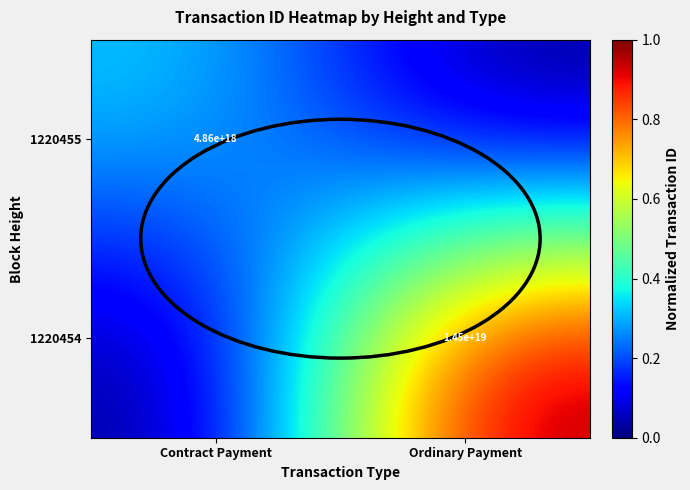

How many series are shown in this chart?

2